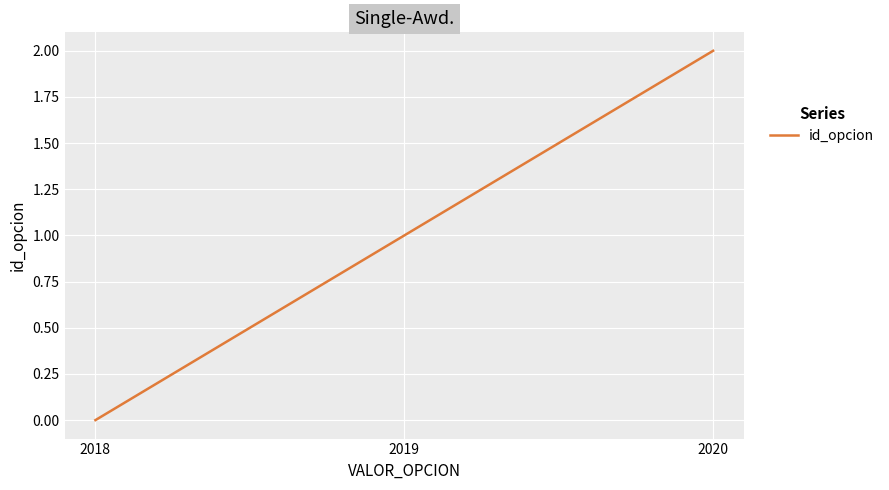

True or false: the data shows 0 at 2018.

True